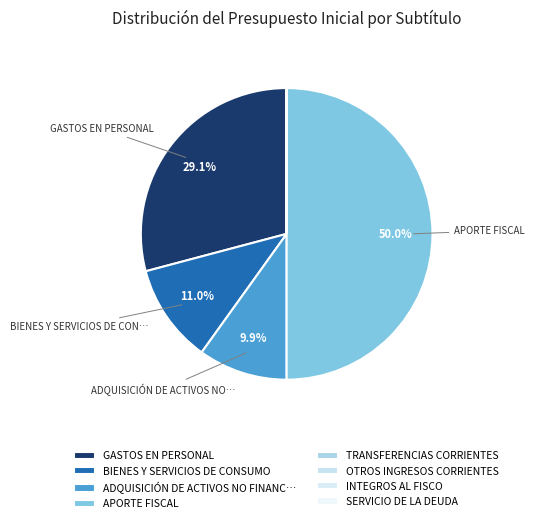

Which slice is the smallest?

TRANSFERENCIAS CORRIENTES